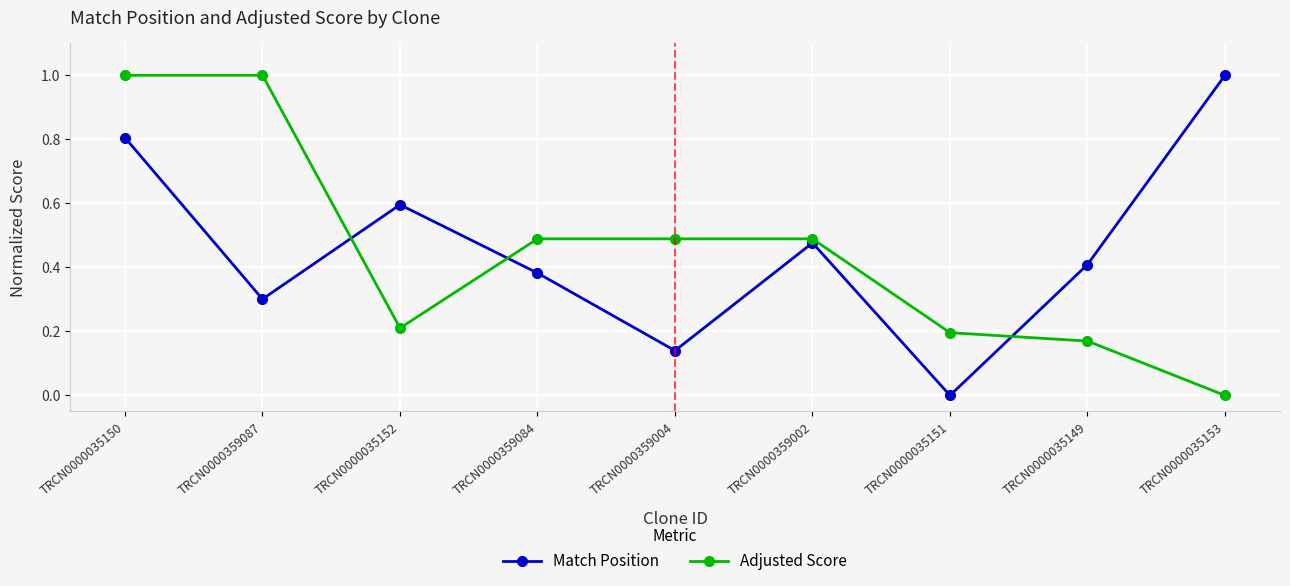

Is the value of Adjusted Score at TRCN0000035149 greater than the value of Match Position at TRCN0000035152?

No